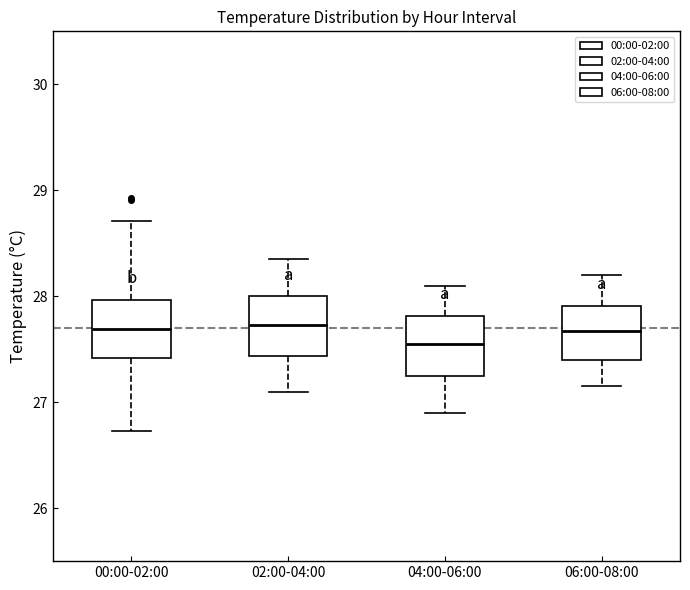

Reading left to right, read every box against the y-axis: the position of its median line, the range the box covers, and the ends of its whiskers. The values are not printed on the chart, so give them approximately, as read against the axis.

00:00-02:00: median 27.7, box 27.4 to 28.0, whiskers 26.7 to 28.7
02:00-04:00: median 27.7, box 27.4 to 28.0, whiskers 27.1 to 28.4
04:00-06:00: median 27.6, box 27.3 to 27.8, whiskers 26.9 to 28.1
06:00-08:00: median 27.7, box 27.4 to 27.9, whiskers 27.2 to 28.2